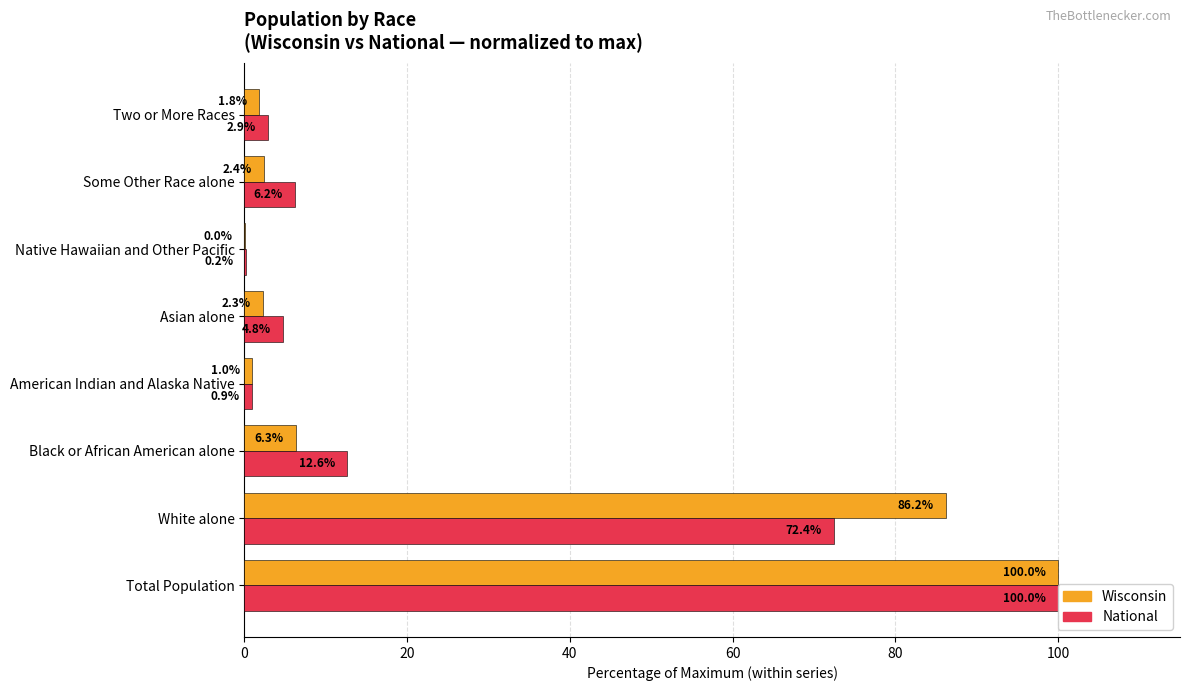

Does the chart contain stacked bars?

No